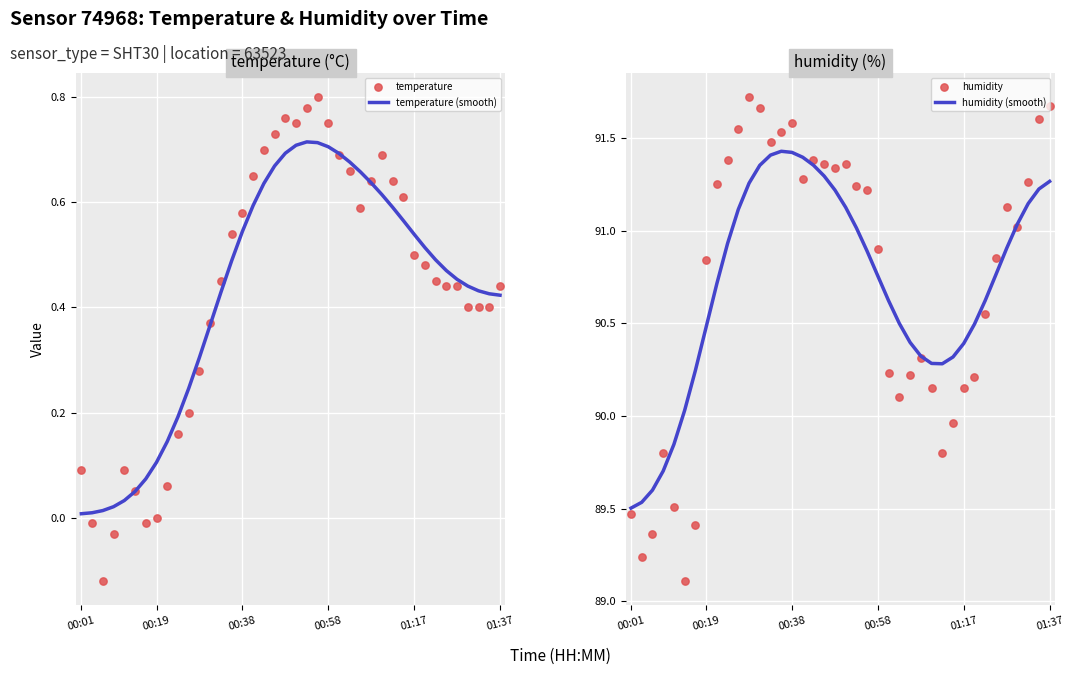

Which series reaches the maximum Y coordinate?

humidity